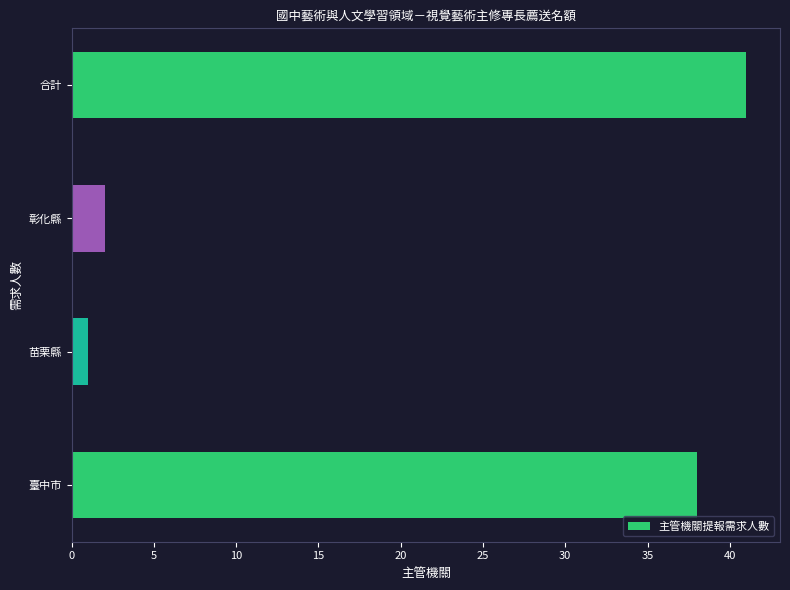

Rank the categories by value from lowest to highest.

苗栗縣, 彰化縣, 臺中市, 合計